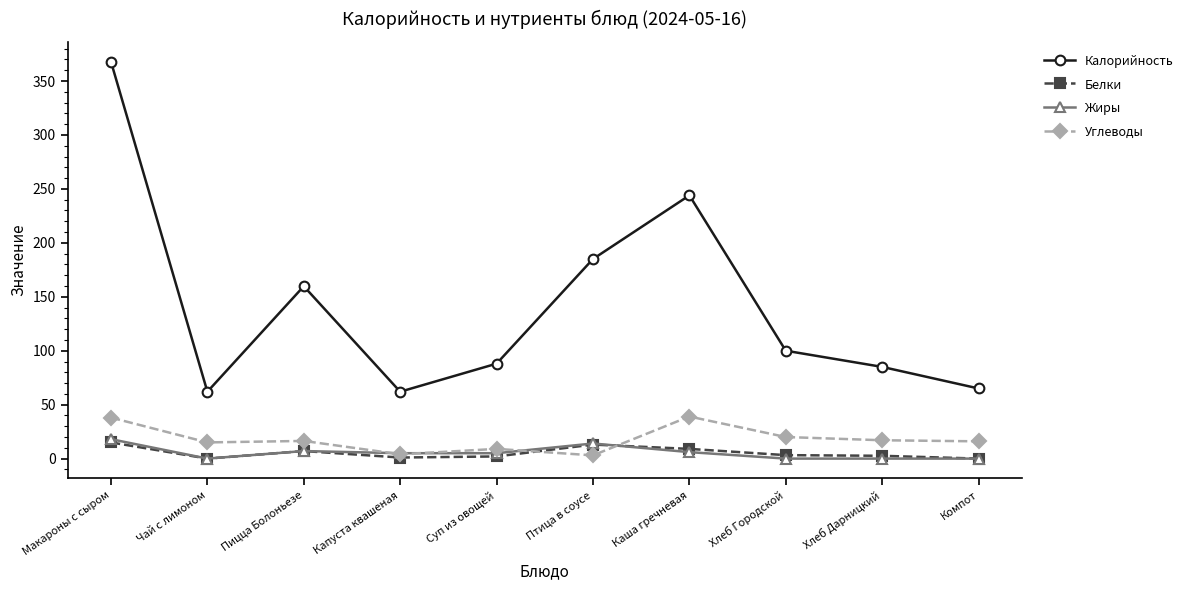

At which category is the sum across all series the highest?

Макароны с сыром